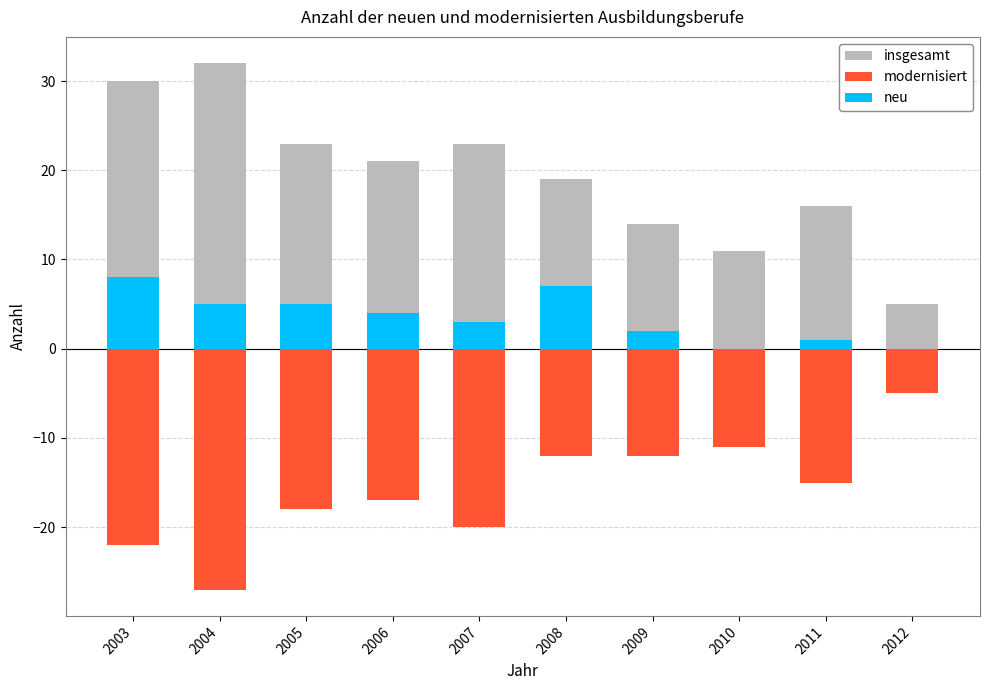

What is the value of the insgesamt bar at the 2nd from the left?

32